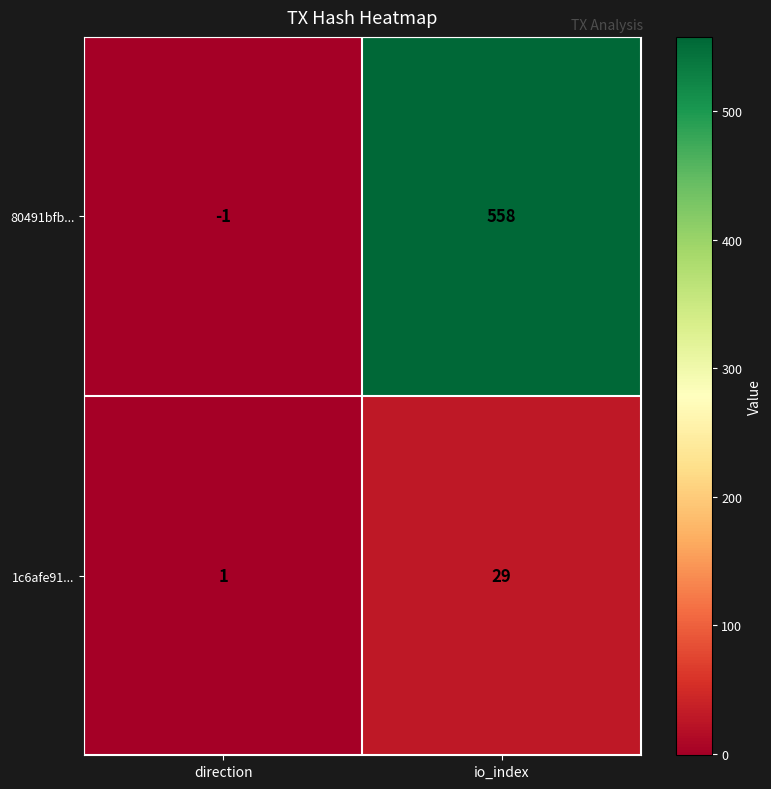

How many data points in 1c6afe91... are less than 29?

1